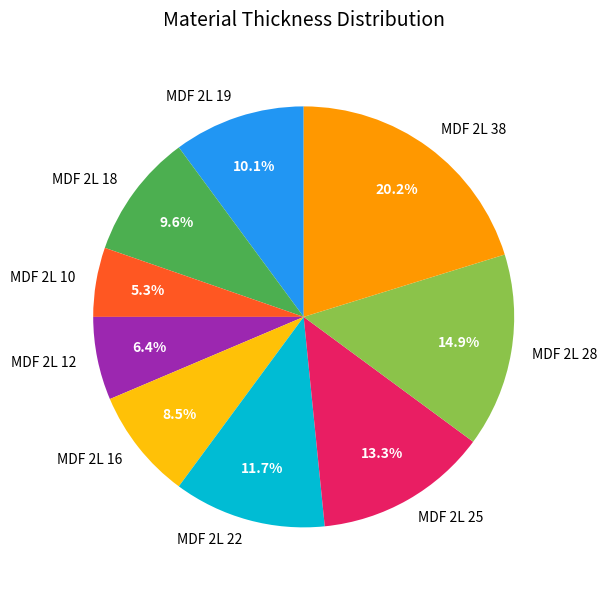

Count the number of slices in the pie.

9